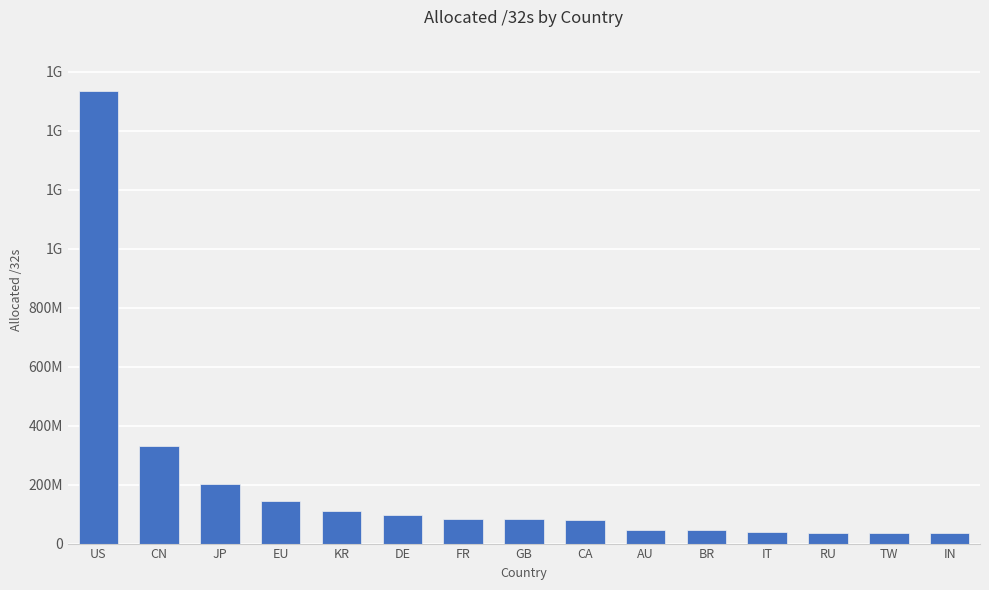

Does the chart contain any negative values?

No